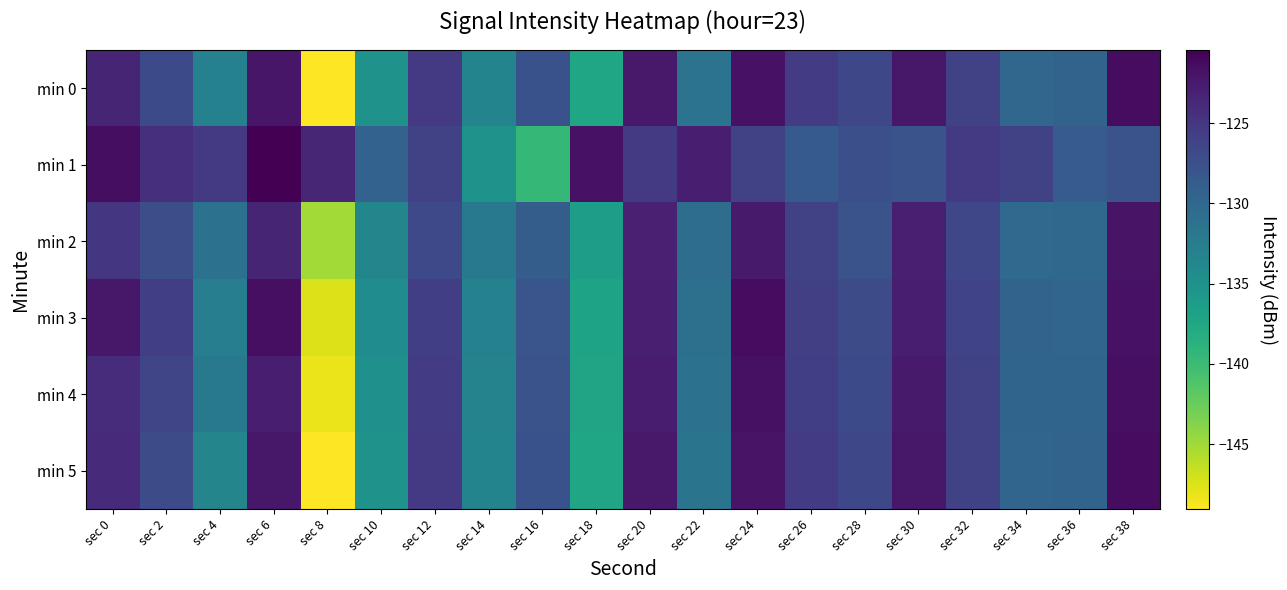

List the series in order of their peak value, highest first.

min 1, min 0, min 3, min 5, min 4, min 2